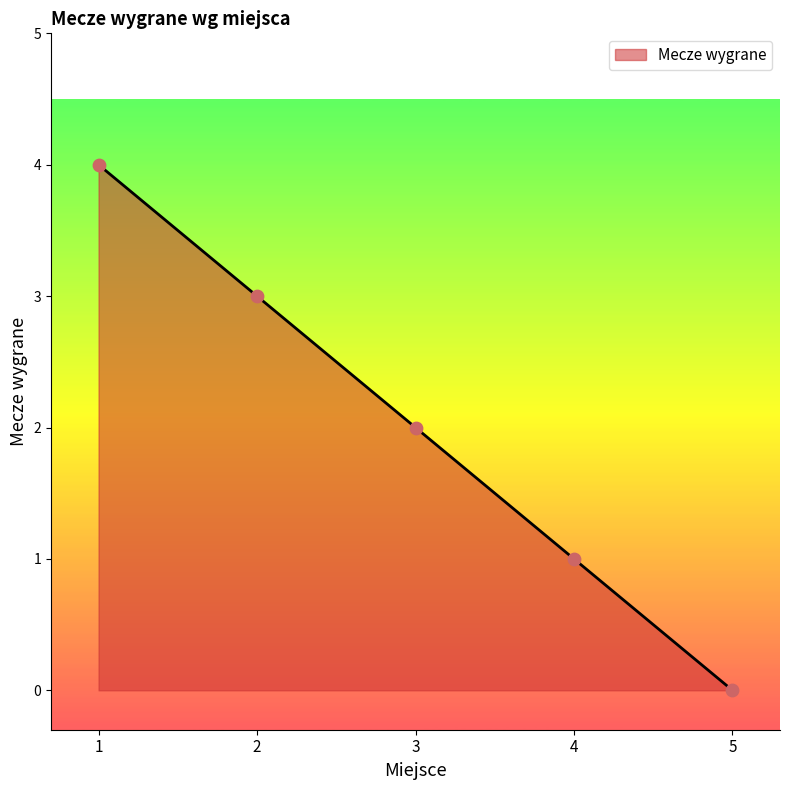

Which has a higher value, 3 or 2?

2